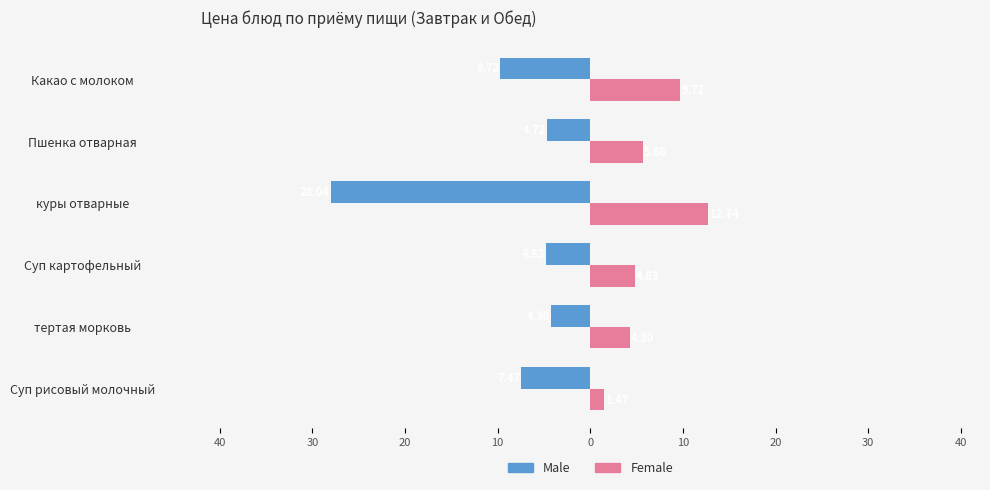

How many distinct data groups are displayed?

2